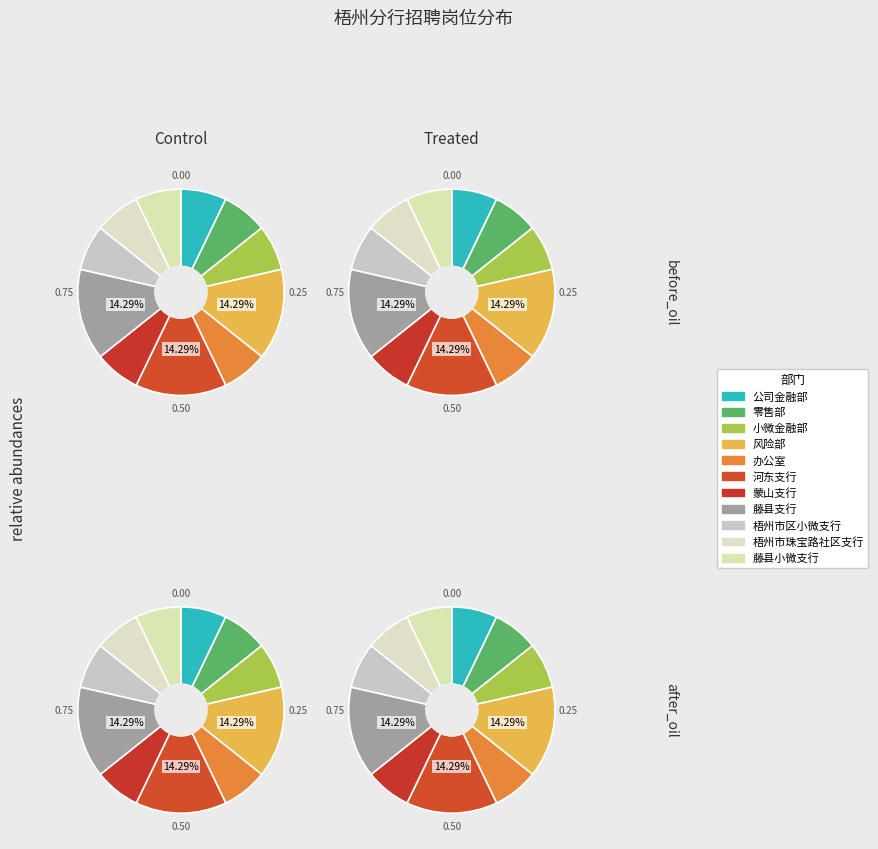

To the nearest percent, what is the average slice percentage?

9%